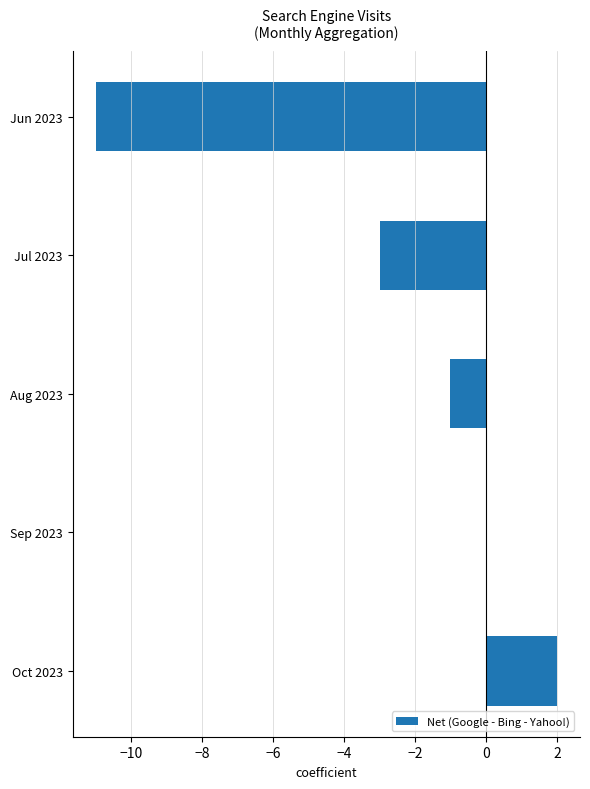

Between Aug 2023 and Oct 2023, which is larger?

Oct 2023